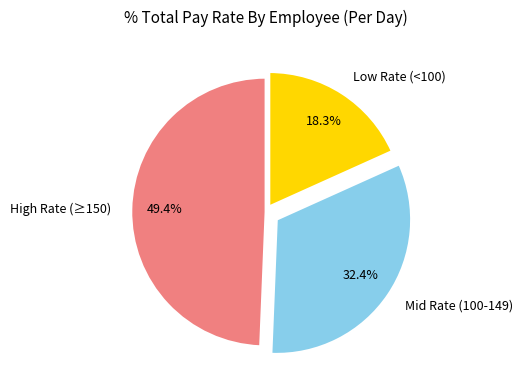

What is the ratio of the value at Low Rate (<100) to the value at High Rate (≥150)?

0.4